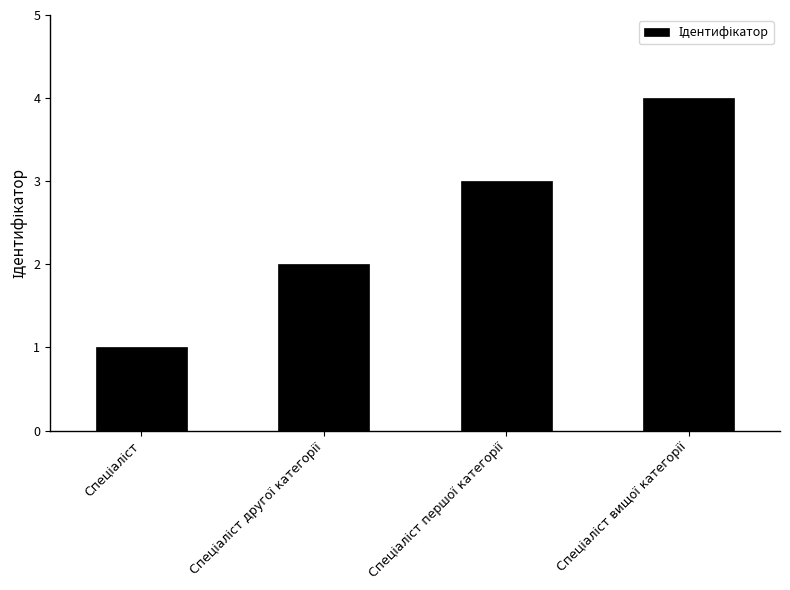

How many values are between 2 and 4?

3